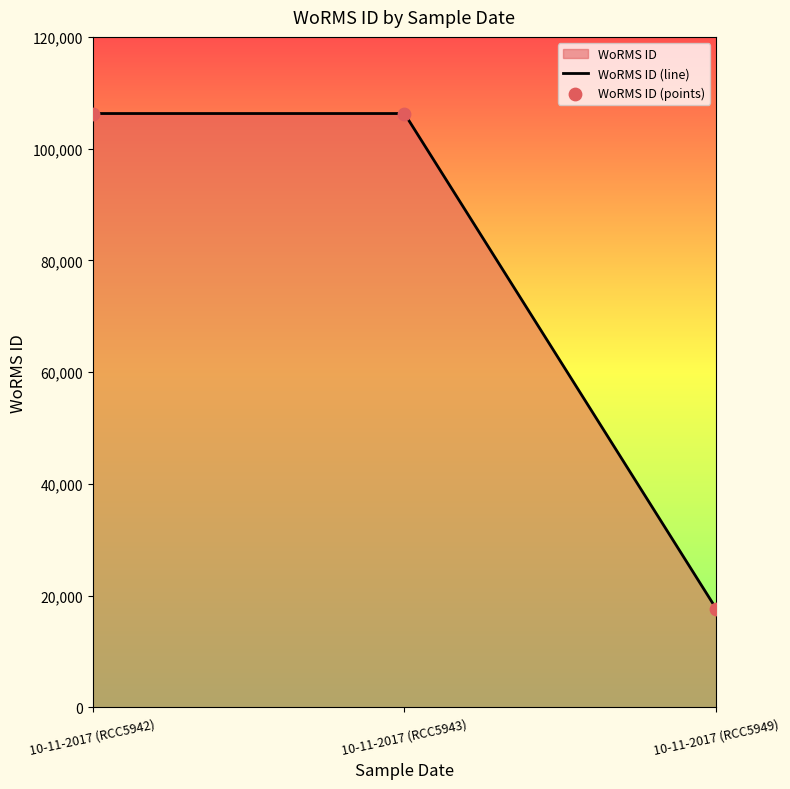

What is the change in value from 10-11-2017 (RCC5943) to 10-11-2017 (RCC5949)?

-88646